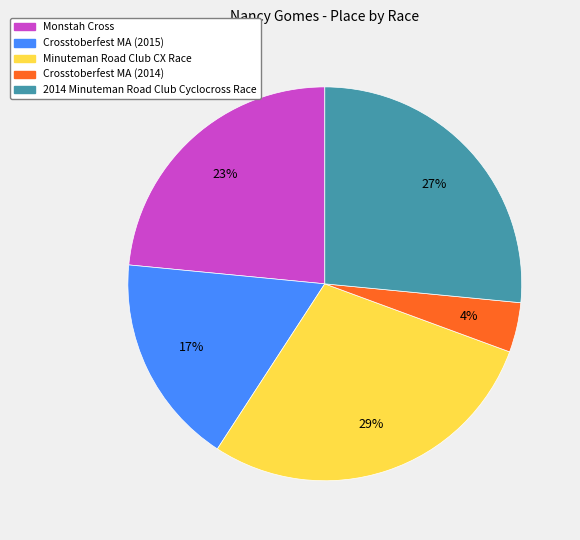

To the nearest percent, what percentage of the pie is 2014 Minuteman Road Club Cyclocross Race?

27%